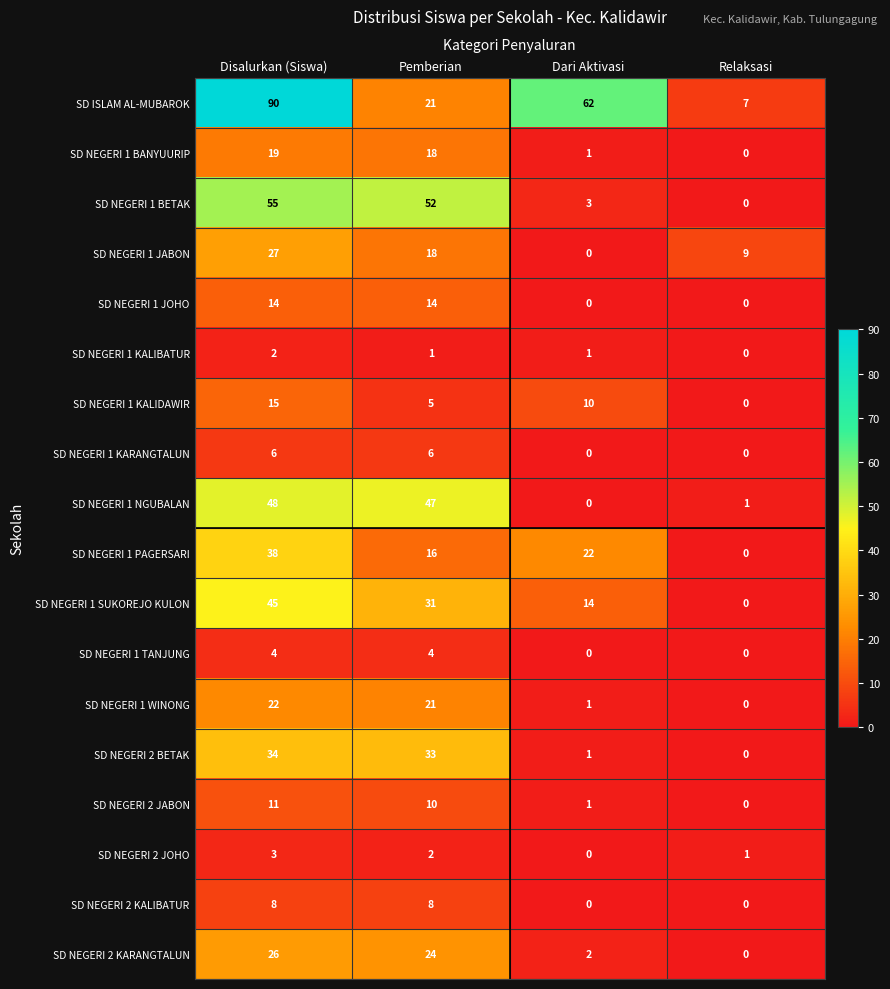

Which series changed the most between Pemberian and Dari Aktivasi?

SD NEGERI 1 BETAK